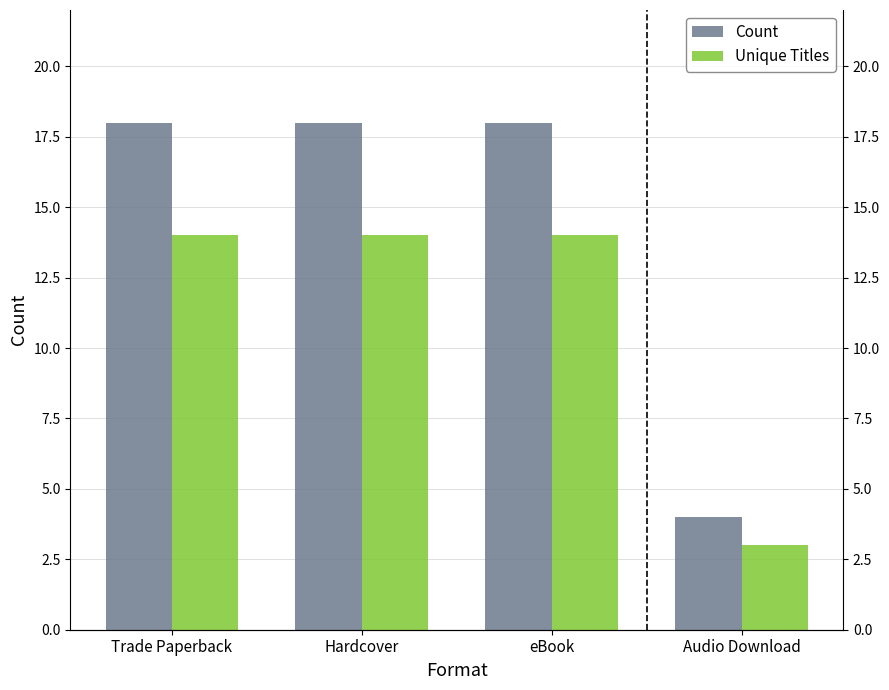

What is the total value across all series at eBook?

32